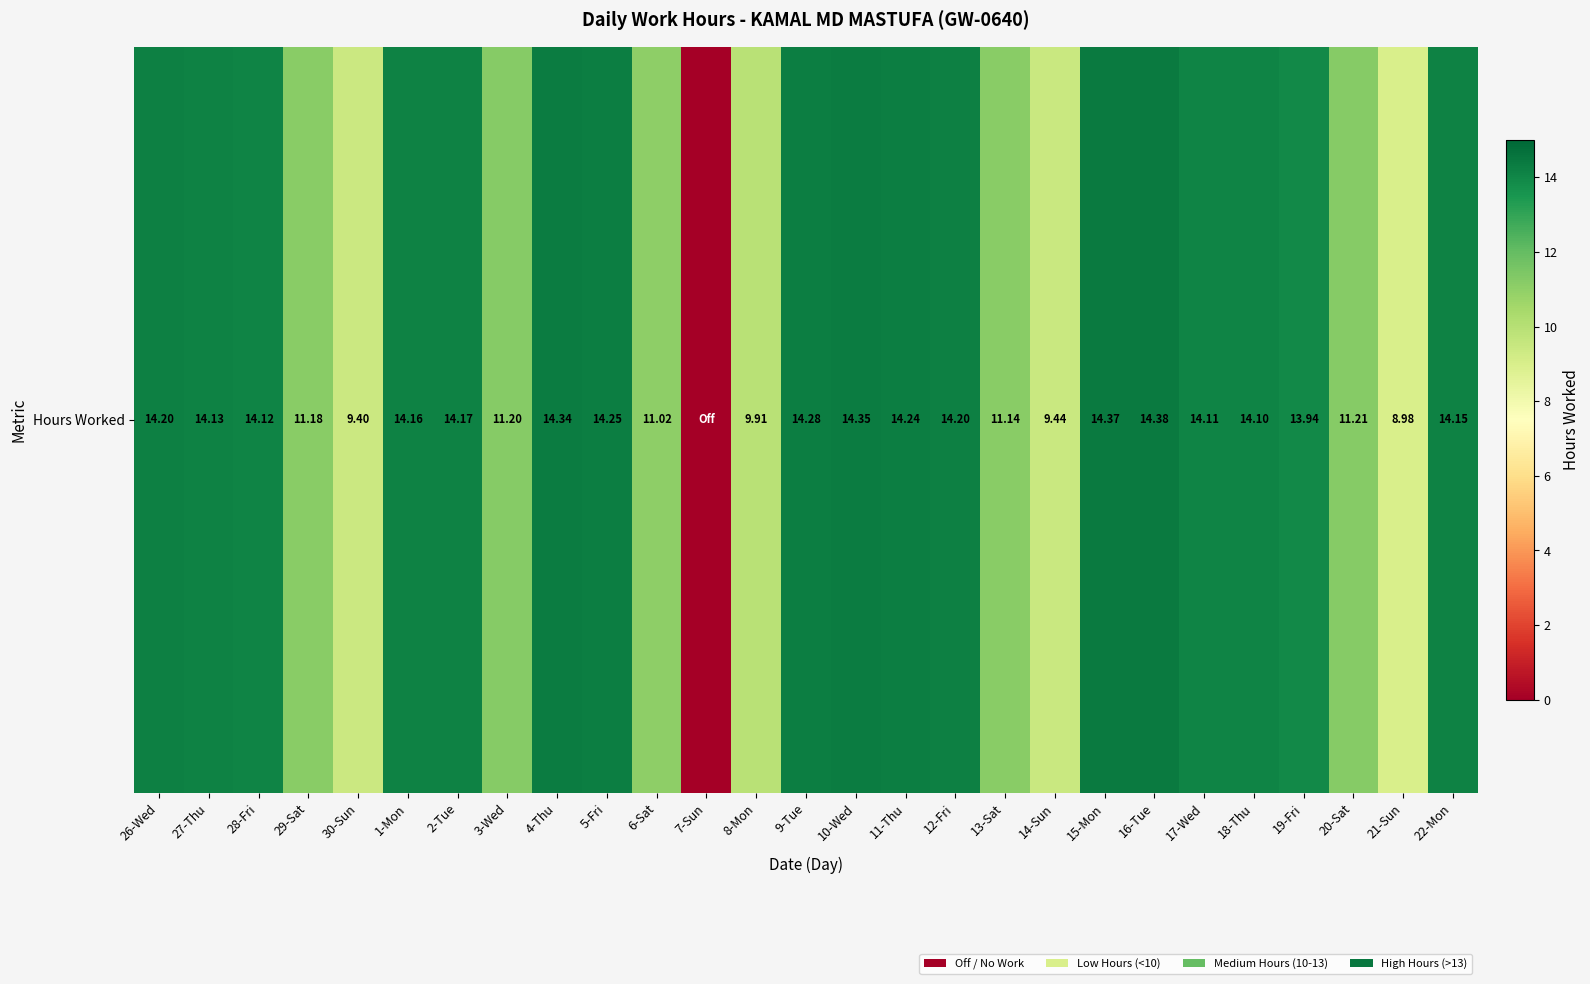

At which label does the data first exceed 14?

26-Wed